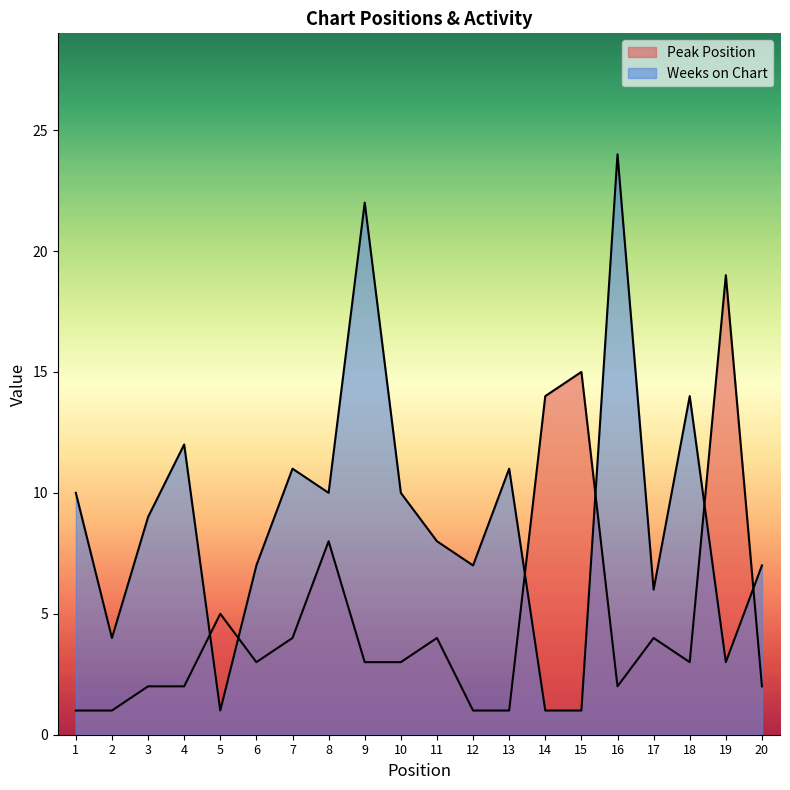

How many interior local peaks does the Weeks on Chart series have?

6